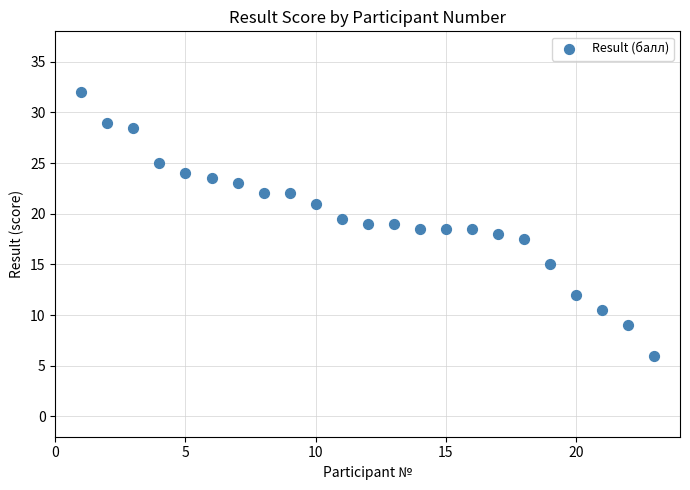

What is the range of Y values (max minus min)?

26.0